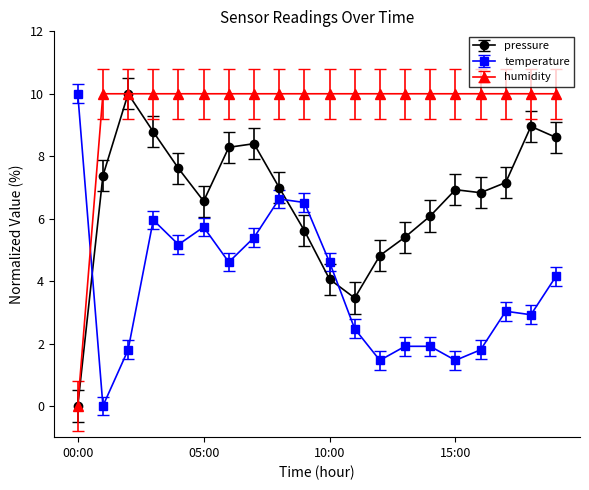

True or false: temperature and humidity cross at least once.

True